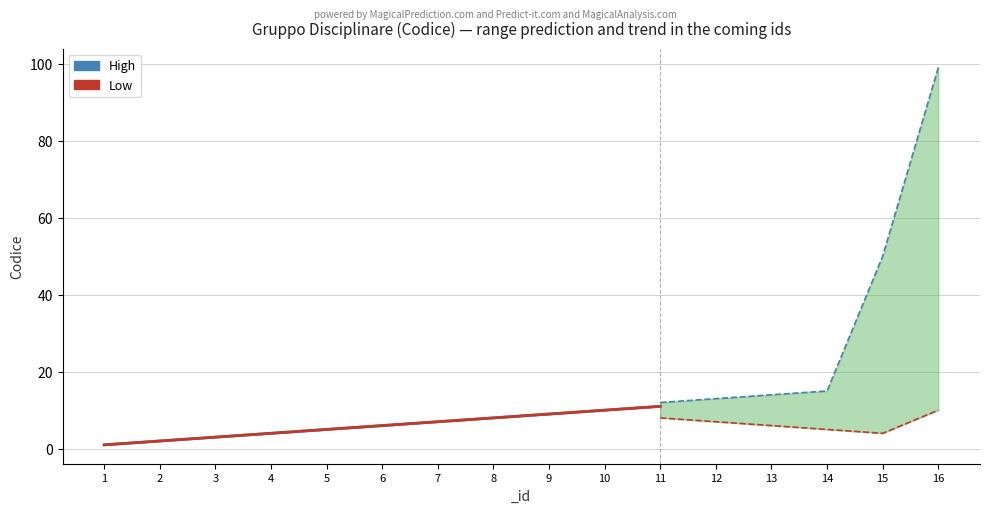

True or false: High has more than 0 interior local peaks.

False